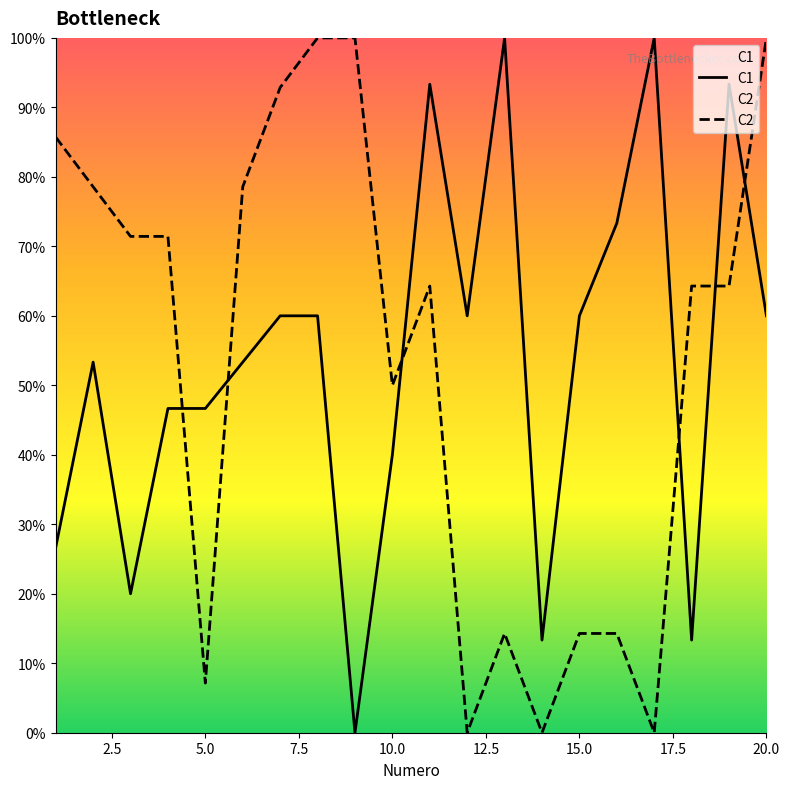

What is the total value across all series at 1?

112.4